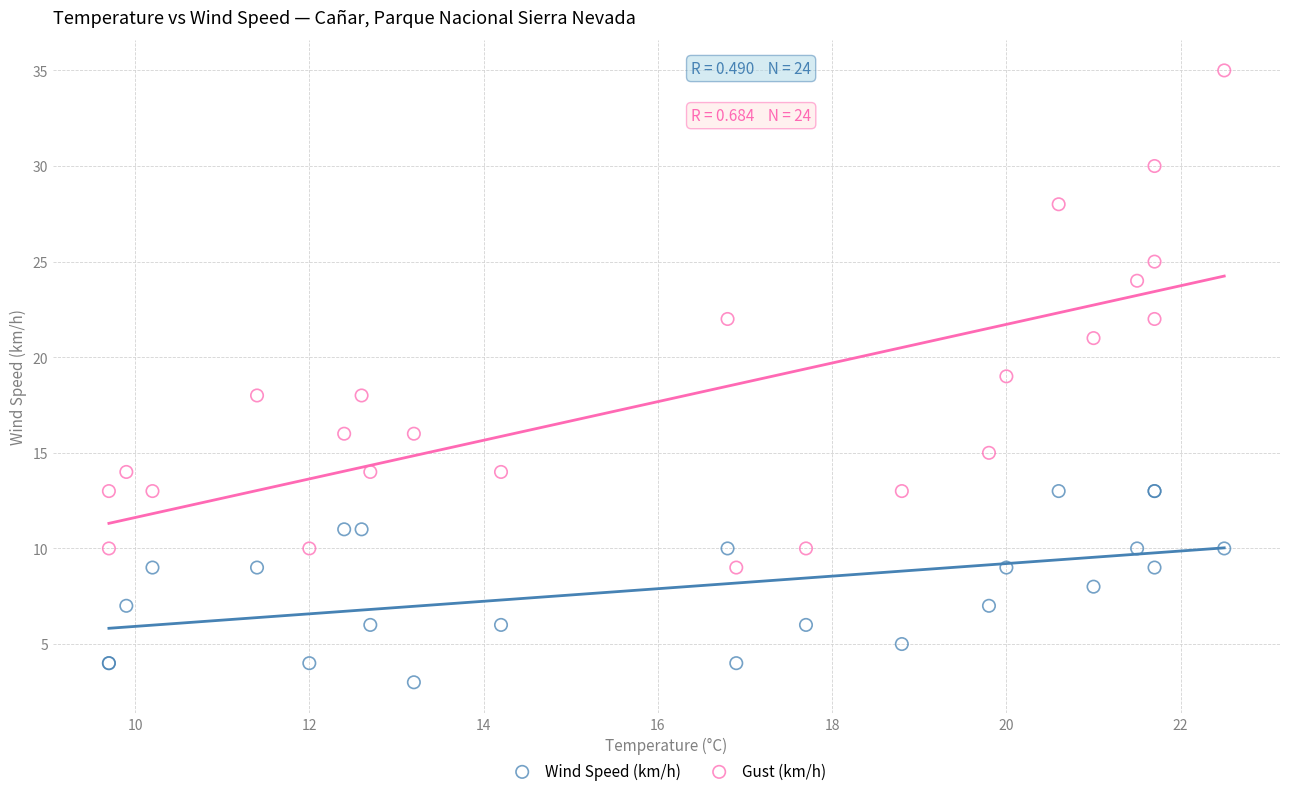

Which series reaches the minimum Y coordinate?

Wind Speed (km/h)